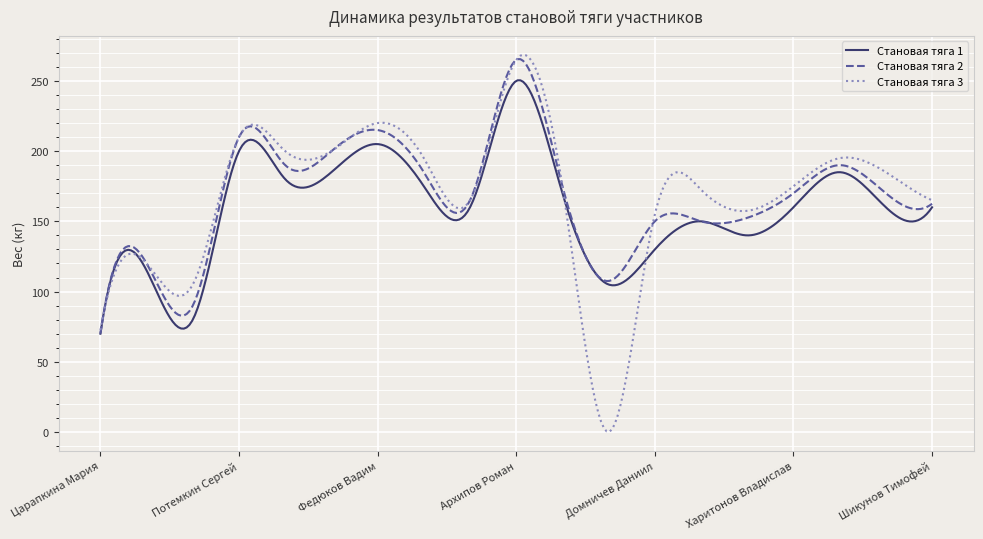

What is the average value of the Становая тяга 3 series?

168.2